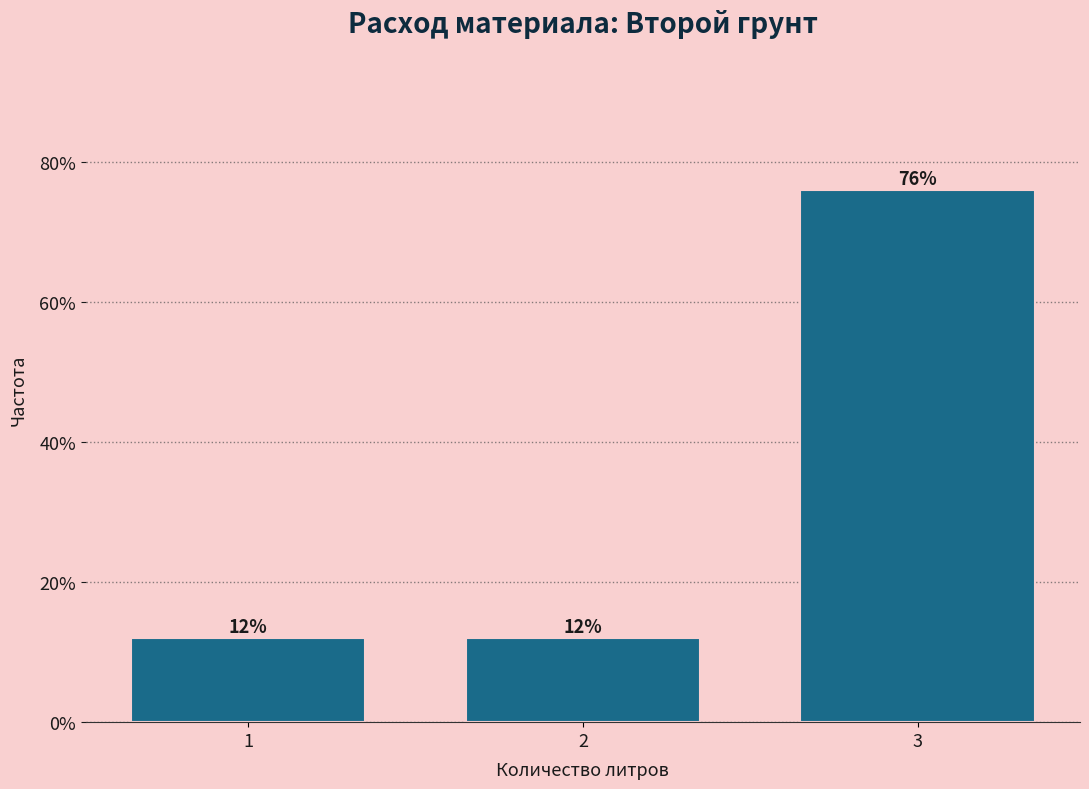

Reading left to right, transcribe all the data shown in this chart.

1=12	2=12	3=76